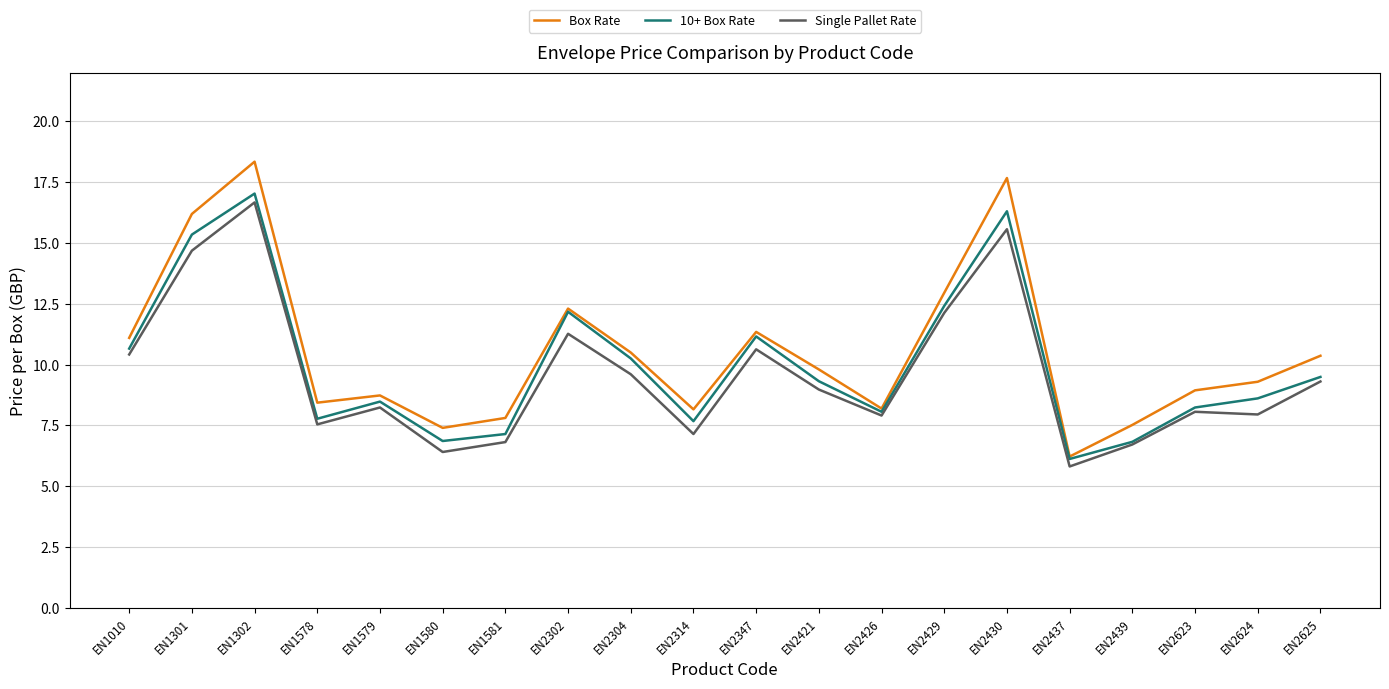

Which series has the largest total across all categories?

Box Rate